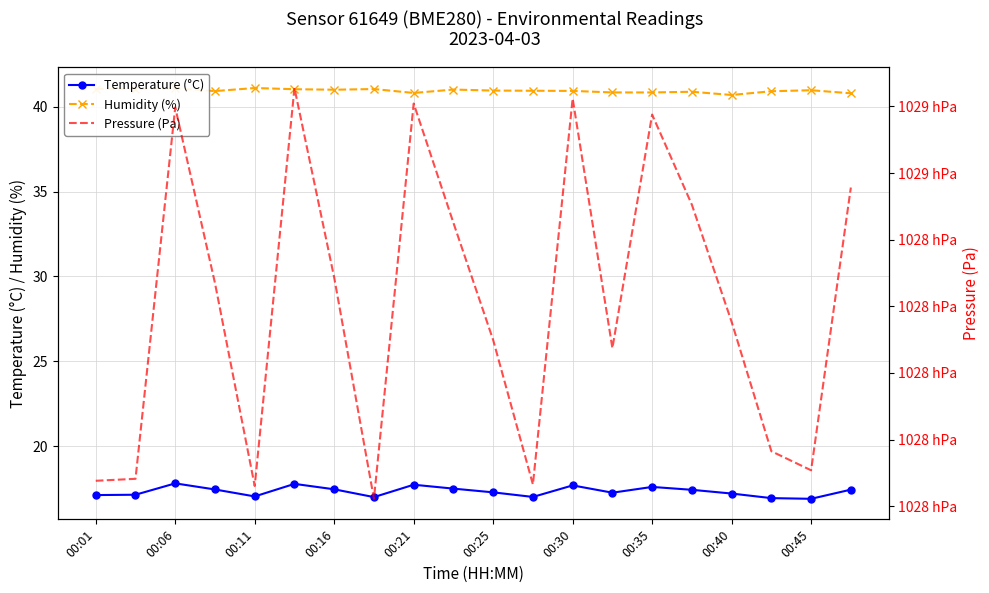

The Humidity (%) series shows 40.9 at 00:30. True or false?

True